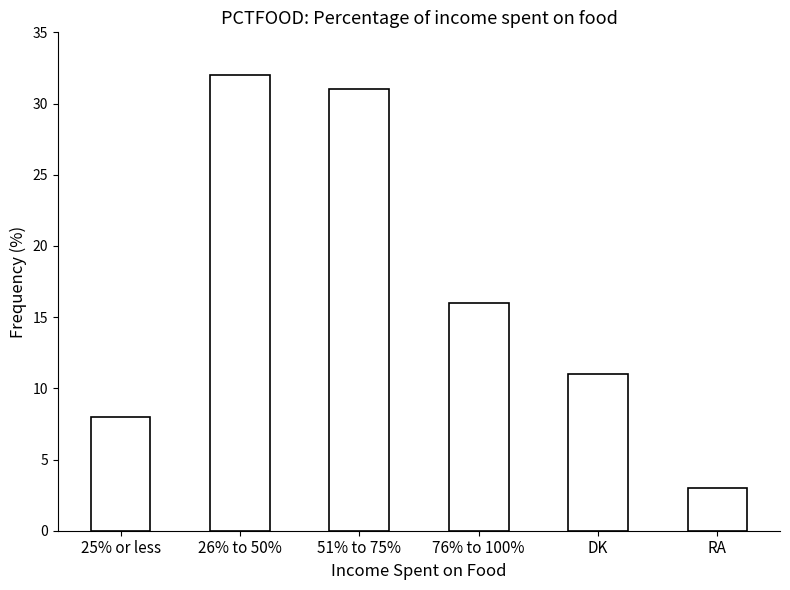

Approximately how many times larger is the value at DK compared to 26% to 50%?

0.3